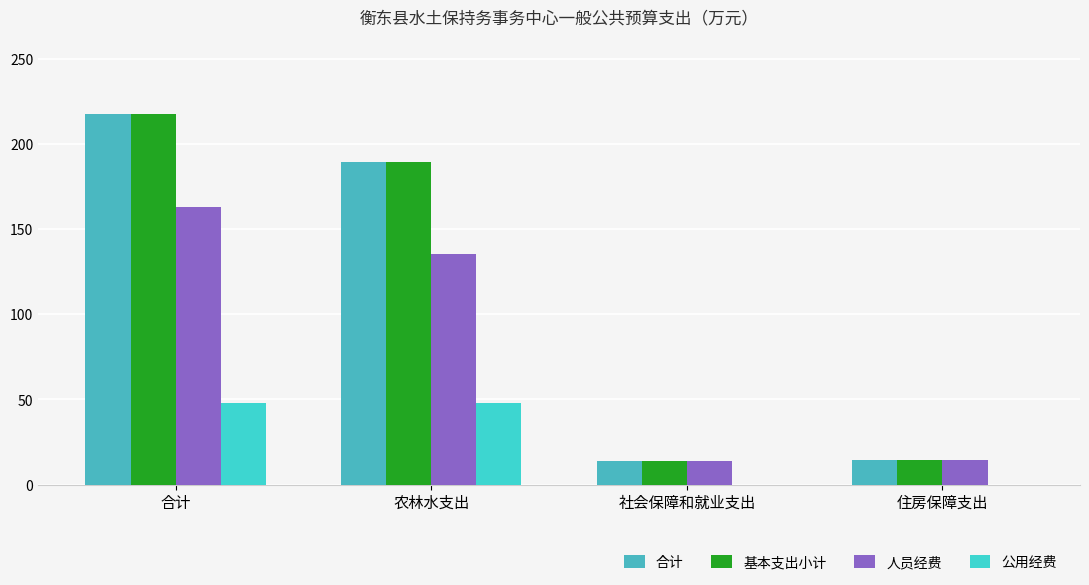

How many series are shown in this chart?

4